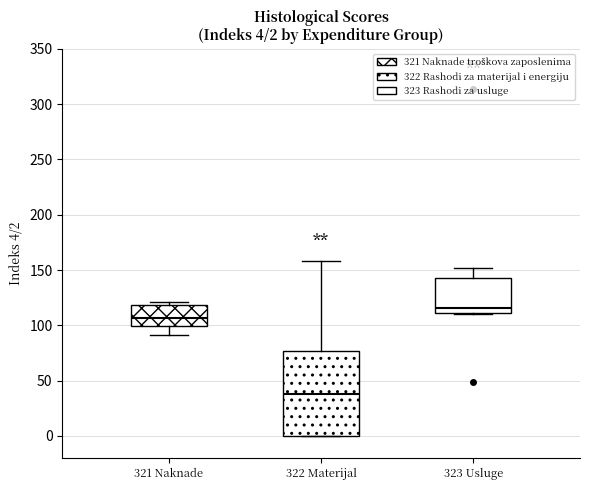

Which box's median line is the highest?

323 Usluge